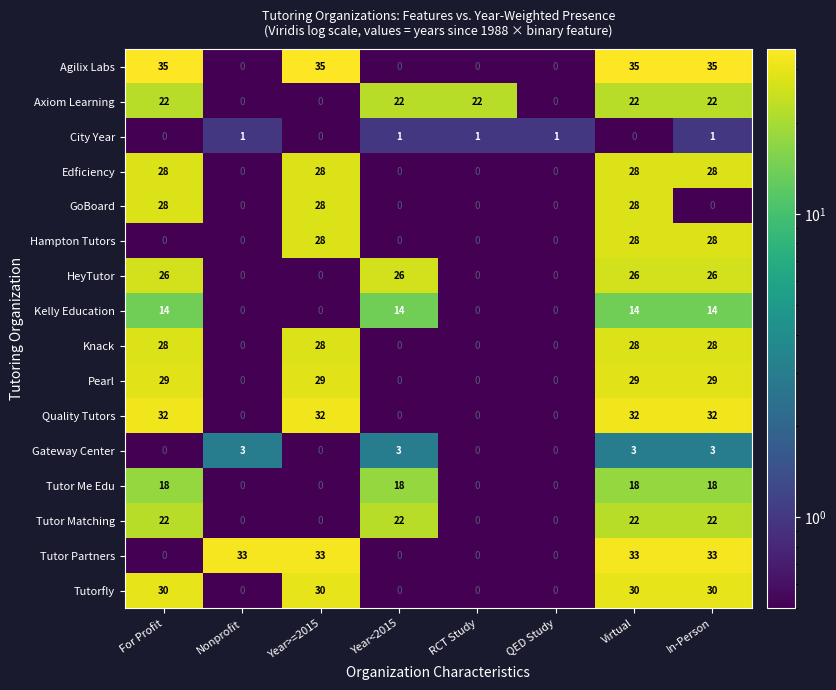

What is the maximum value shown in the chart?

35